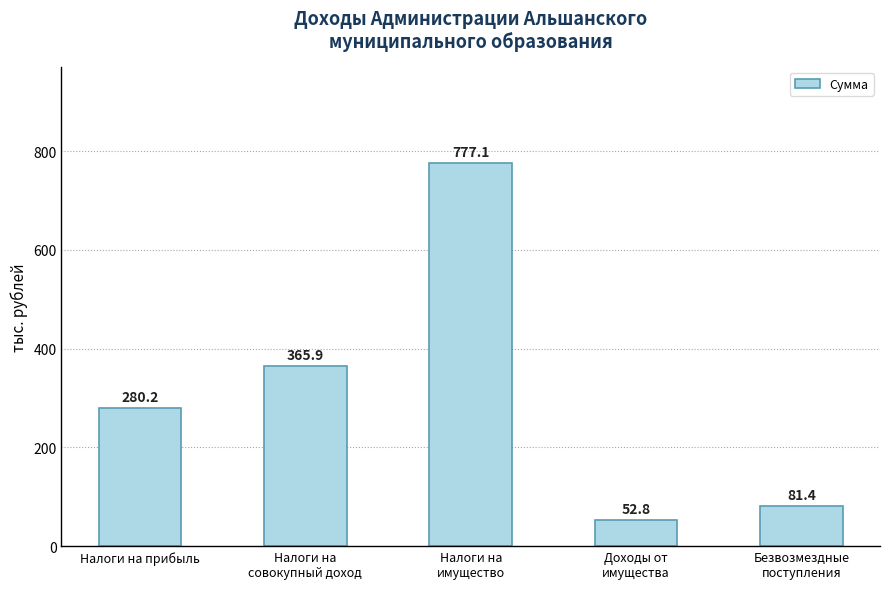

Approximately how many times larger is the value at Налоги на
совокупный доход compared to Налоги на прибыль?

1.3